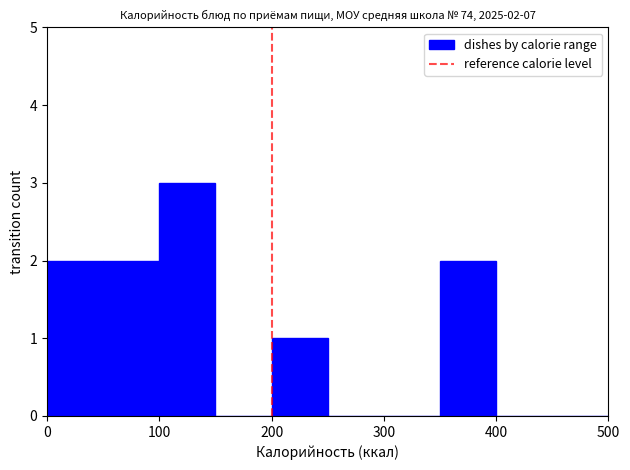

Which range on the x-axis has the tallest bar?

100 to 150